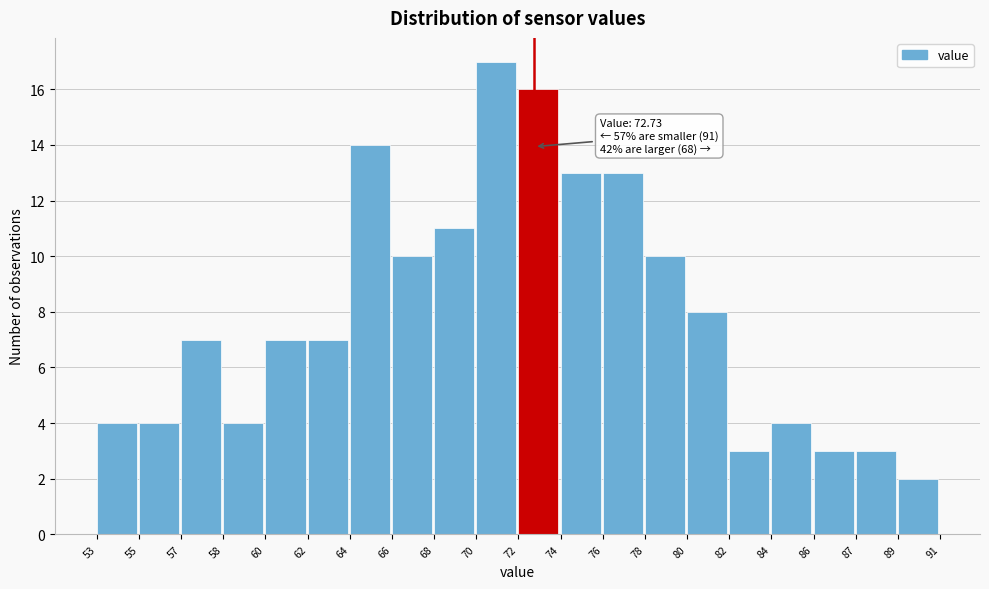

Reading left to right, transcribe all the data shown in this chart.

4	4	7	4	7	7	14	10	11	17	16	13	13	10	8	3	4	3	3	2